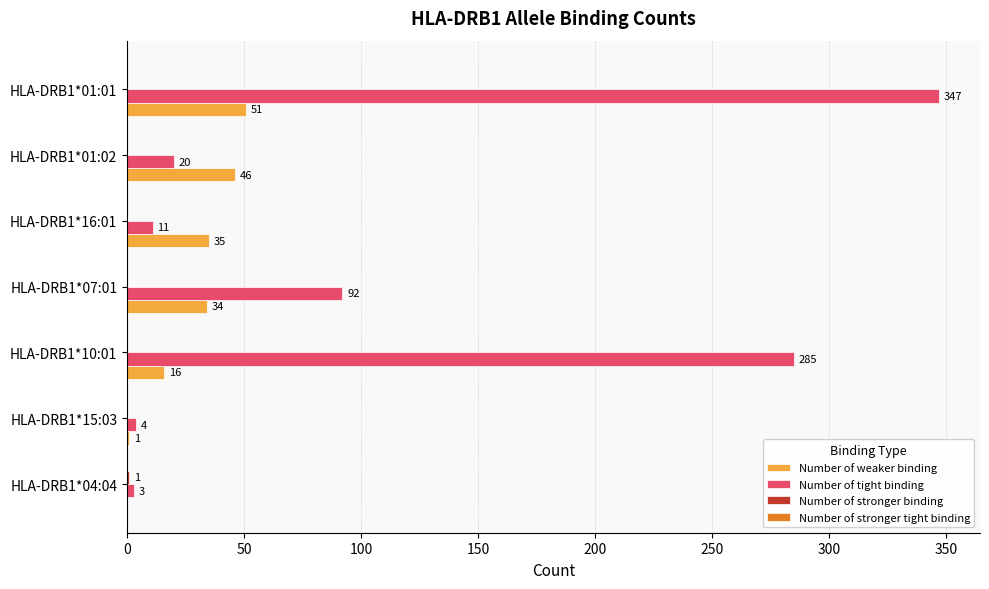

The Number of tight binding series shows 4 at HLA-DRB1*15:03. True or false?

True